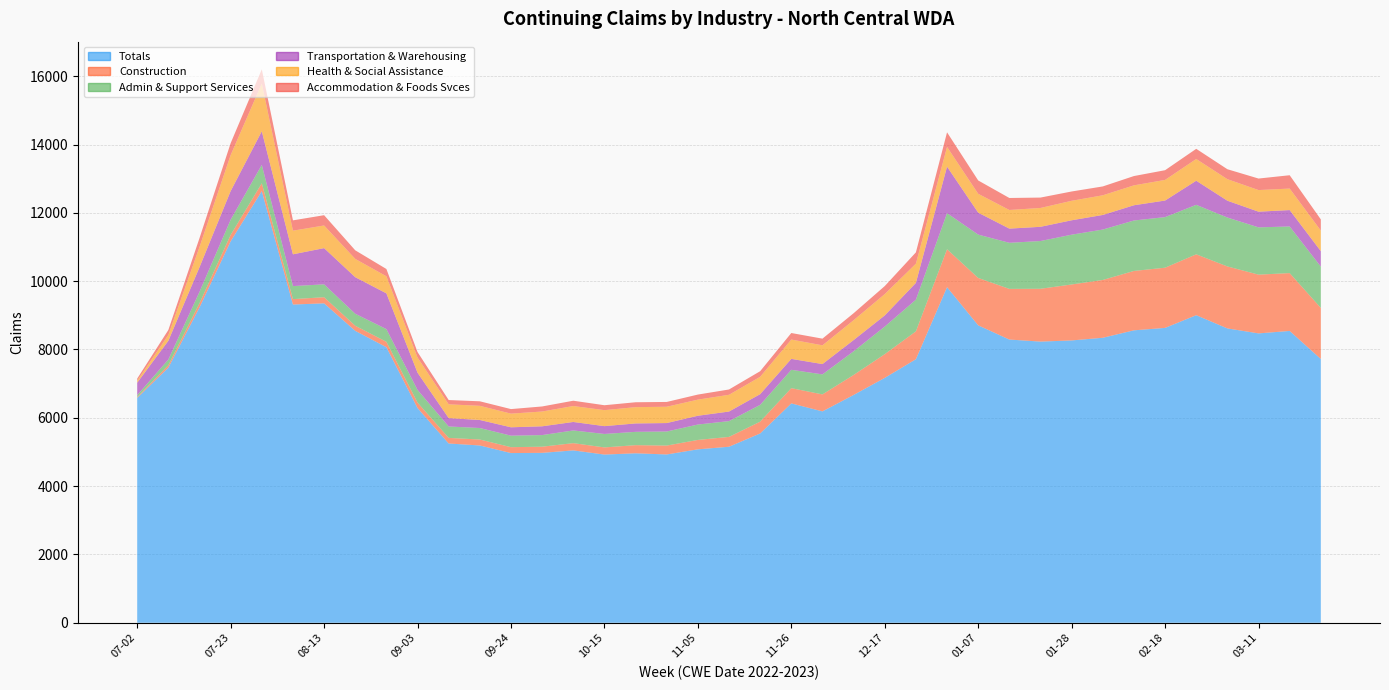

Reading right to left, extract all data points from this chart.

Totals: 7722	8543	8471	8617	9004	8632	8561	8343	8265	8231	8291	8707	9824	7715	7169	6669	6188	6422	5542	5153	5077	4927	4961	4924	5046	4974	4968	5190	5248	6286	8067	8546	9351	9316	12637	11167	9232	7468	6583
Construction: 1495	1693	1720	1814	1782	1762	1738	1692	1638	1546	1483	1387	1110	816	694	585	497	446	345	288	275	260	238	209	212	180	172	174	164	159	158	149	179	158	229	186	124	72	23
Admin & Support Services: 1208	1365	1384	1432	1449	1481	1477	1476	1458	1398	1349	1269	1056	927	808	693	586	537	492	462	451	412	390	394	372	340	337	337	334	371	372	351	377	382	537	446	332	166	57
Transportation & Warehousing: 454	480	459	492	705	485	446	427	421	416	415	642	1362	491	326	328	302	320	313	280	257	247	246	229	248	257	245	235	245	504	1046	1070	1060	930	984	838	720	549	365
Health & Social Assistance: 602	630	633	631	637	604	583	576	571	552	546	553	578	563	625	582	549	566	508	491	472	478	477	468	467	433	400	415	404	445	500	536	663	692	1398	1054	592	171	56
Accommodation & Foods Svces: 327	390	337	291	297	284	272	259	272	304	351	390	427	331	234	204	195	191	164	155	148	140	143	144	155	148	133	132	125	160	213	251	301	302	416	348	260	145	64